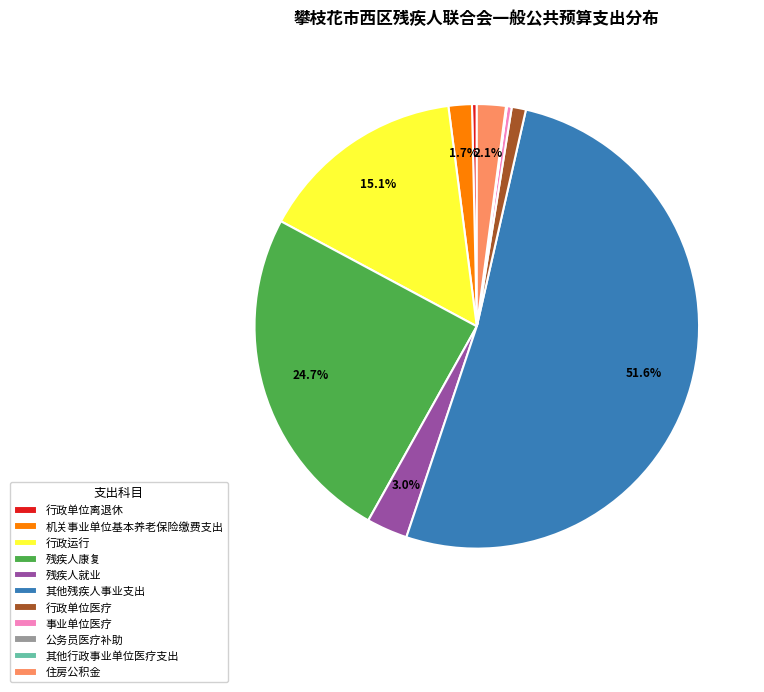

What is the largest slice in the pie chart?

其他残疾人事业支出